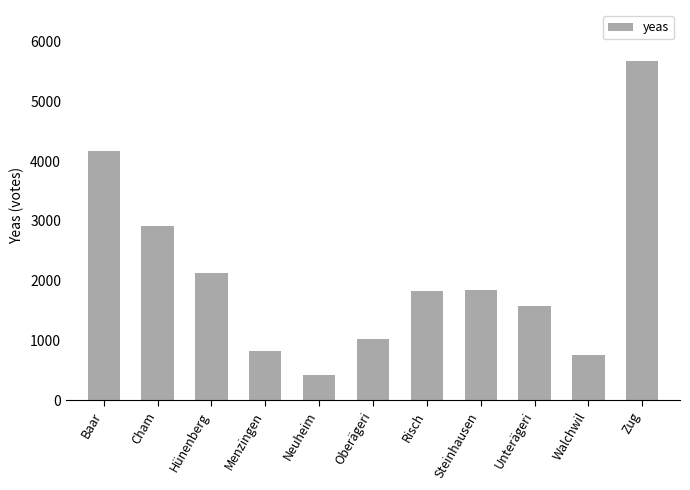

What is the difference between the values at Walchwil and Neuheim?

335